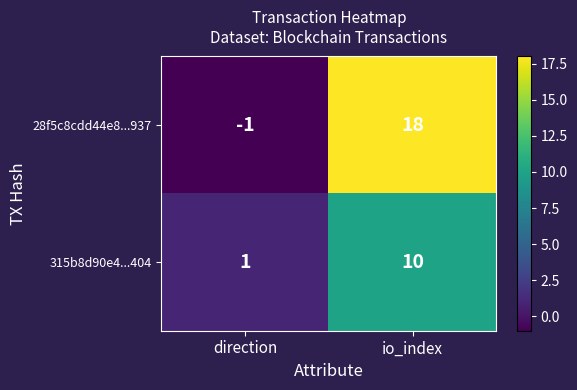

Rank the series by their maximum value, from highest to lowest.

28f5c8cdd44e8...937, 315b8d90e4...404